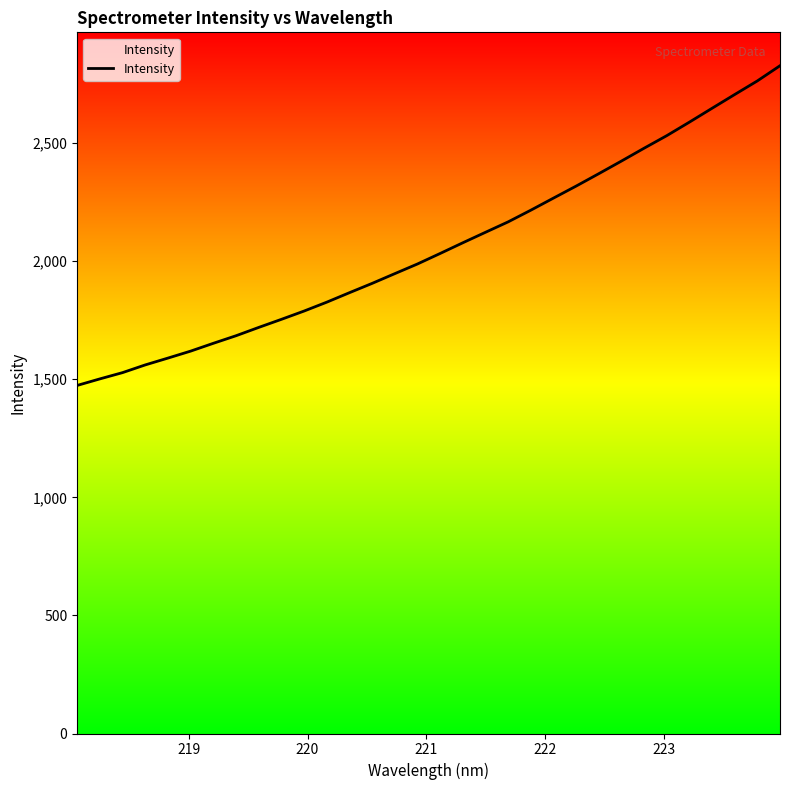

What is the greatest value displayed?

2827.3